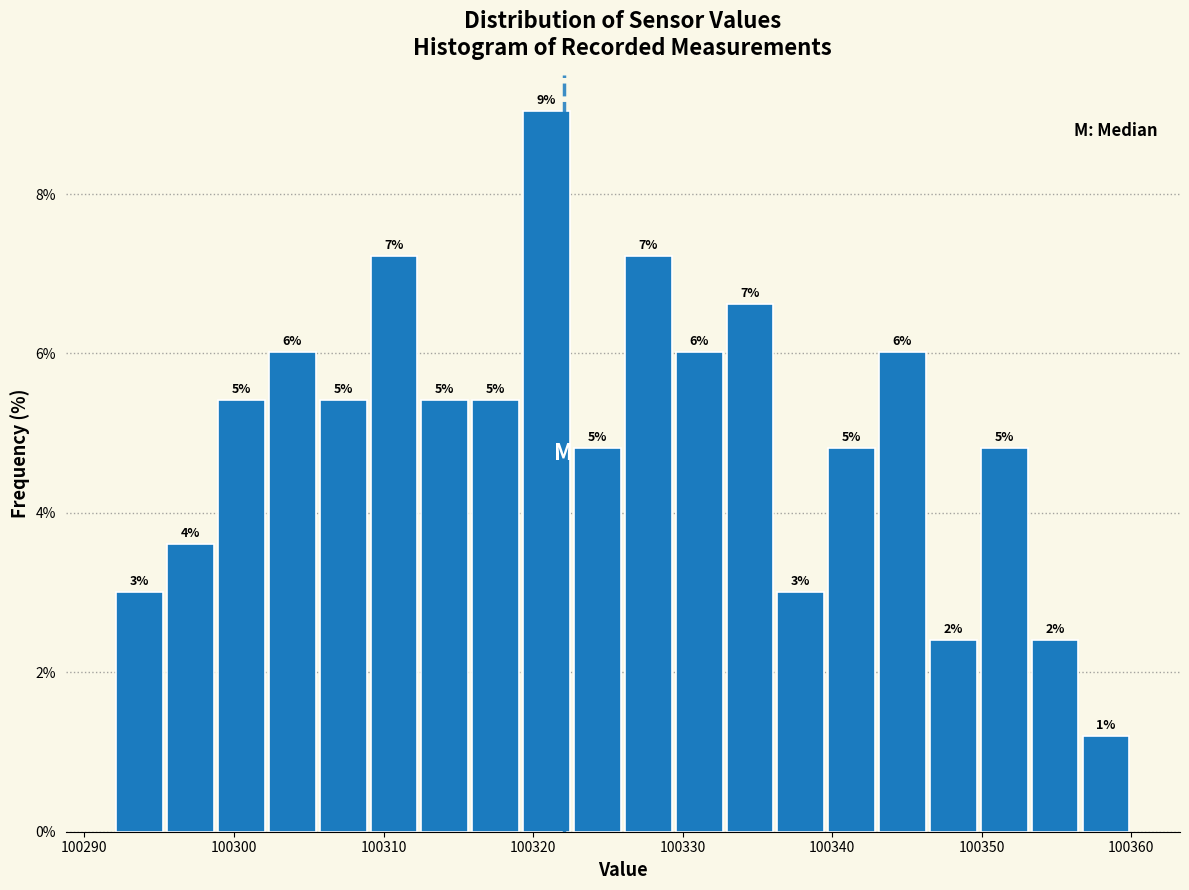

Around what value on the x-axis is the tallest bar? Give the approximate position of its centre, as read against the axis.

100321